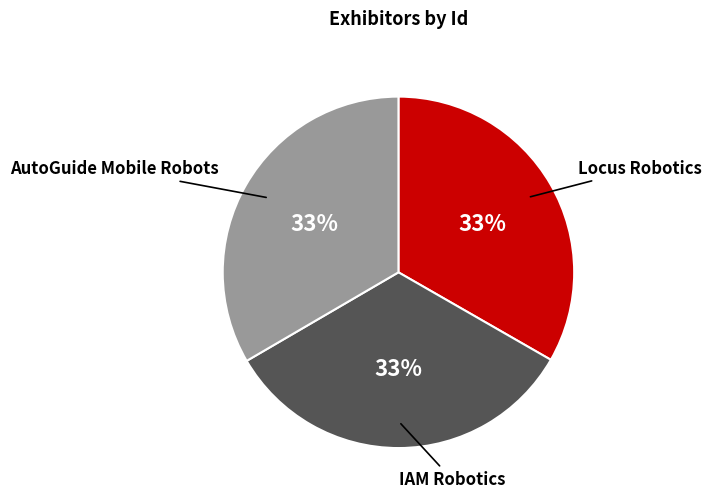

Is the sum of AutoGuide Mobile Robots and IAM Robotics greater than half?

Yes